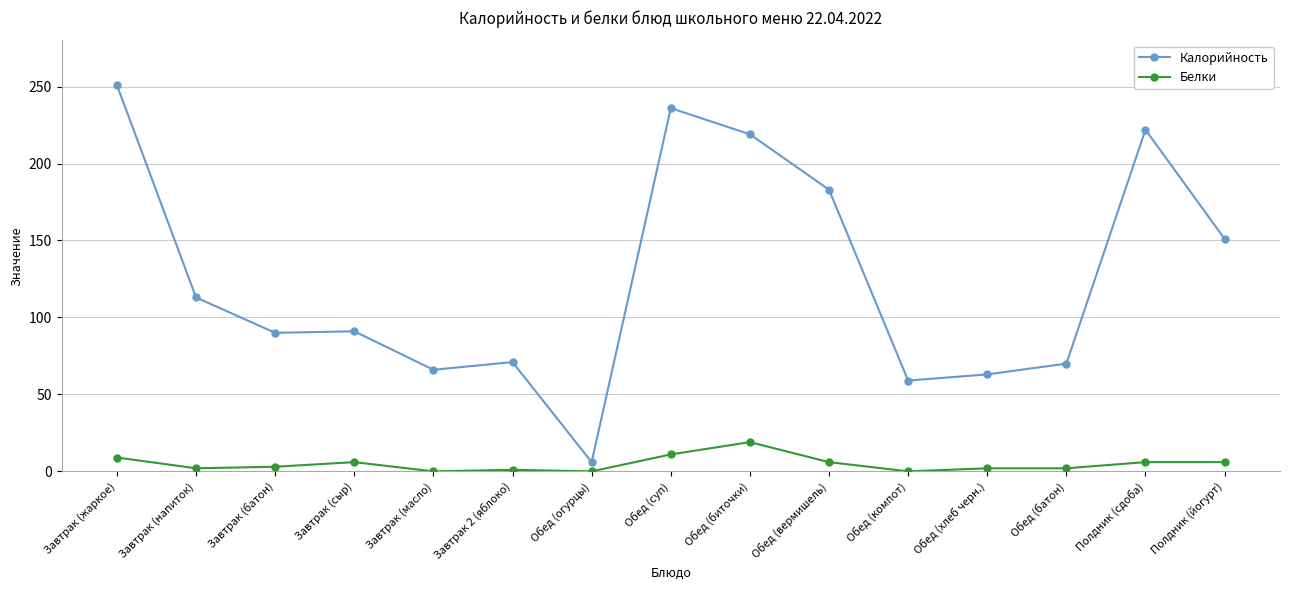

Rank the series at Завтрак (жаркое) from highest to lowest value.

Калорийность, Белки